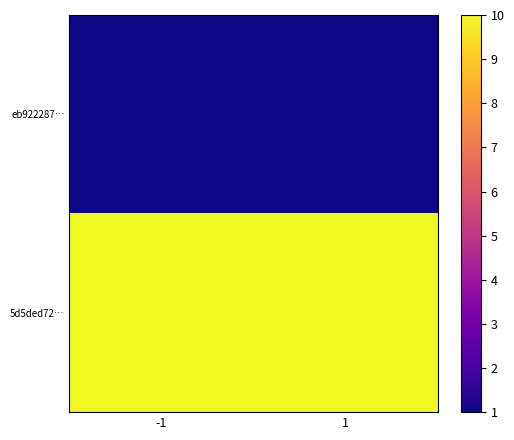

Which category has the highest value across all series?

-1